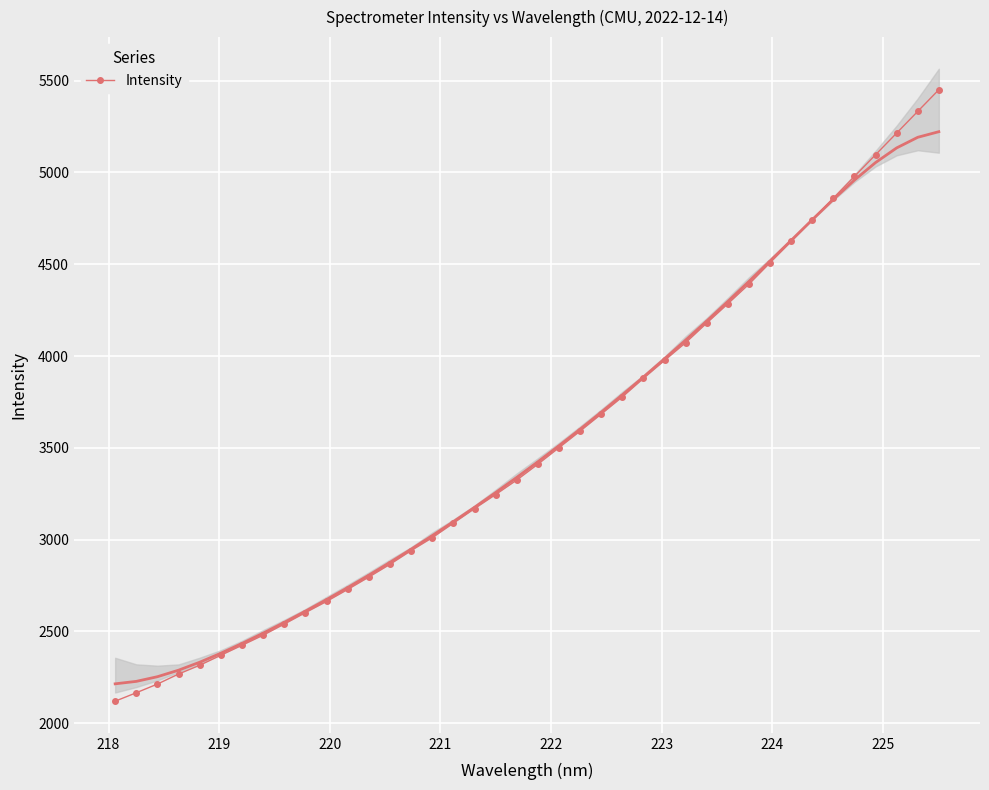

How many data points are above 3411?

20